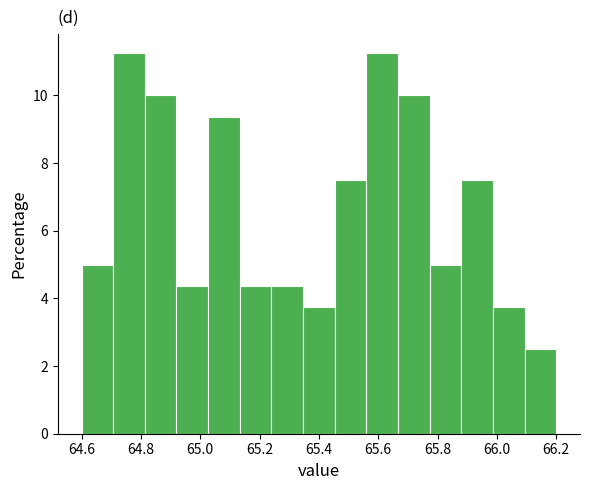

Reading left to right, list every bar in this chart as the range it spans on the x-axis followed by its height. Neither the bar edges nor the heights are printed on the chart, so give them approximately, as read against the axes.

64.60 to 64.70: 5.0
64.70 to 64.82: 11.2
64.82 to 64.92: 10.0
64.92 to 65.02: 4.4
65.02 to 65.14: 9.4
65.14 to 65.24: 4.4
65.24 to 65.34: 4.4
65.34 to 65.46: 3.8
65.46 to 65.56: 7.6
65.56 to 65.66: 11.2
65.66 to 65.78: 10.0
65.78 to 65.88: 5.0
65.88 to 65.98: 7.6
65.98 to 66.10: 3.8
66.10 to 66.20: 2.6